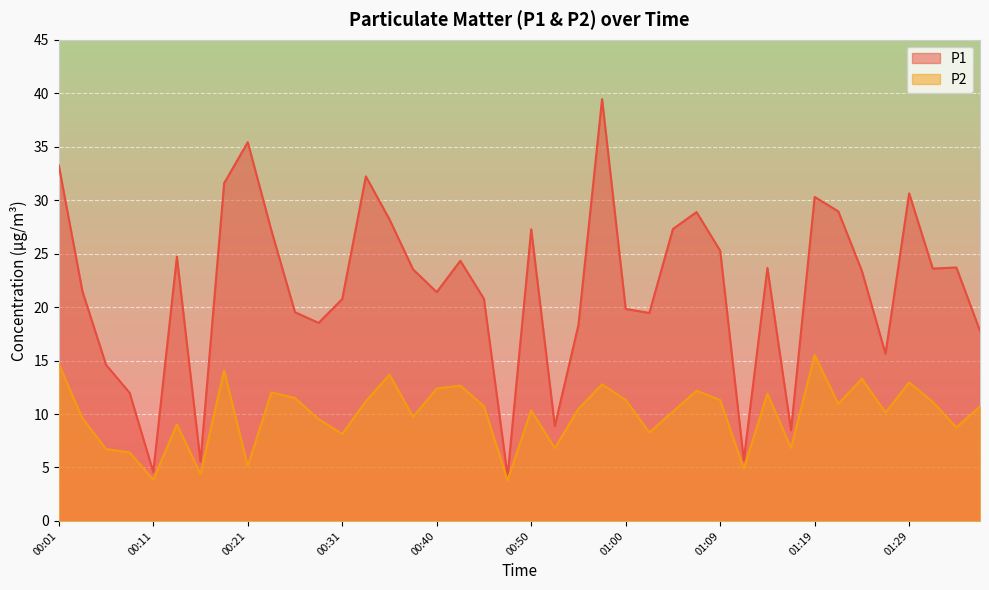

True or false: P2 and P1 cross at least once.

False